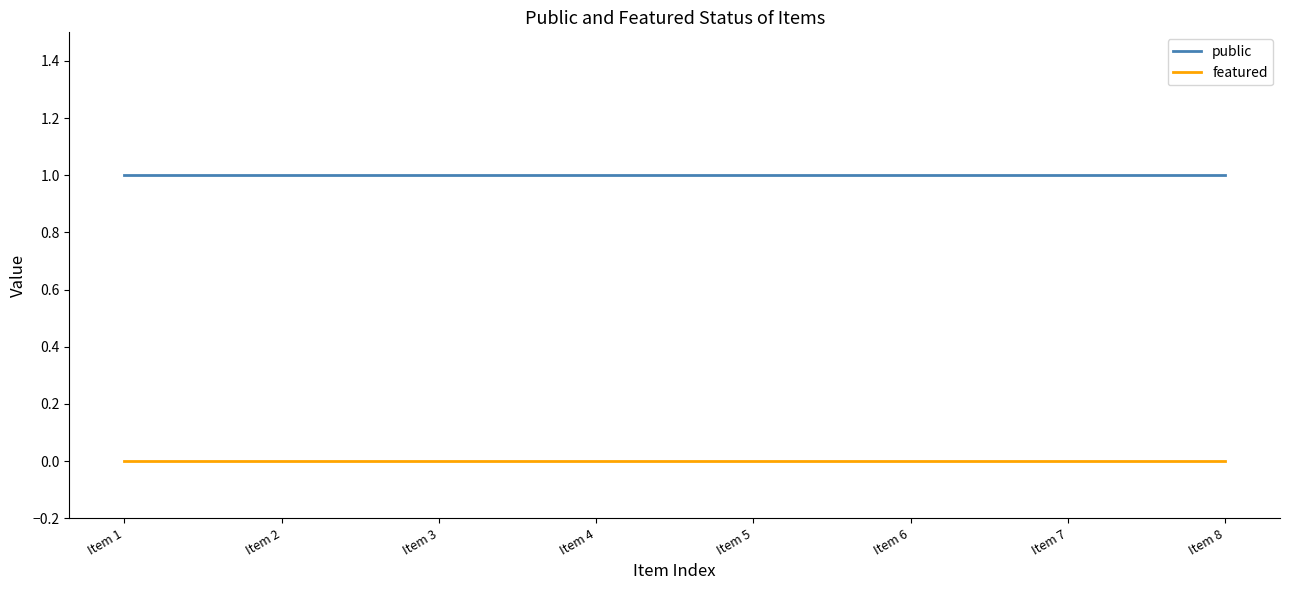

How many distinct data groups are displayed?

2